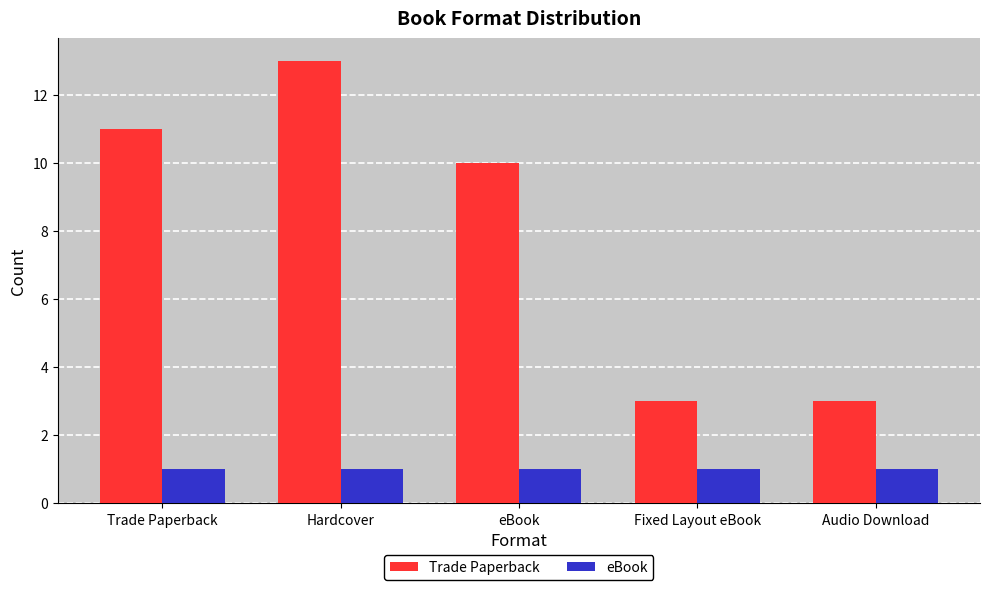

What is the label of the 1st bar from the left?

Trade Paperback